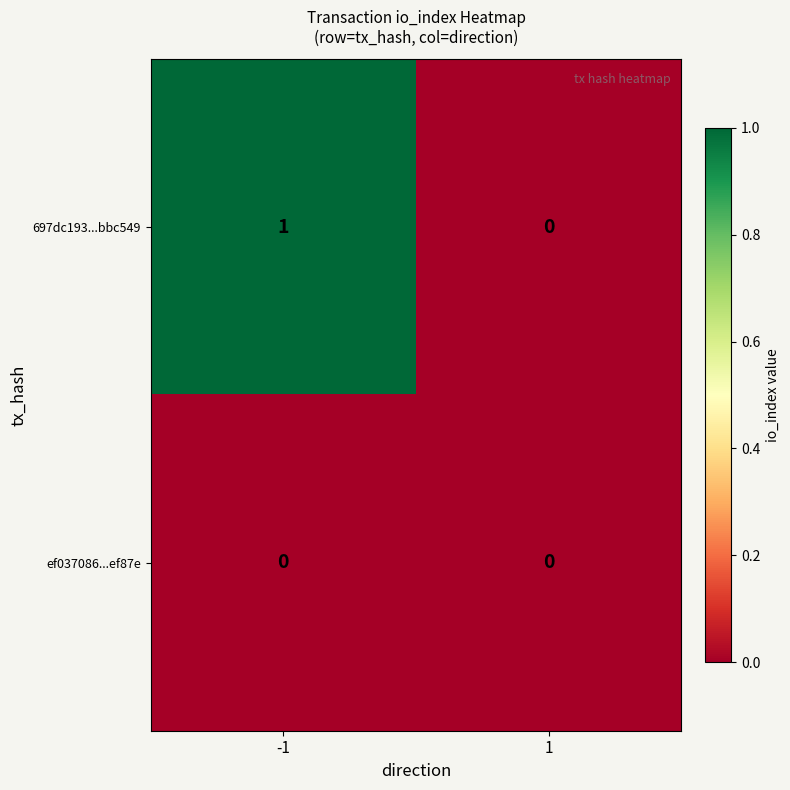

Is it true that 697dc193...bbc549 equals 1 at -1?

True